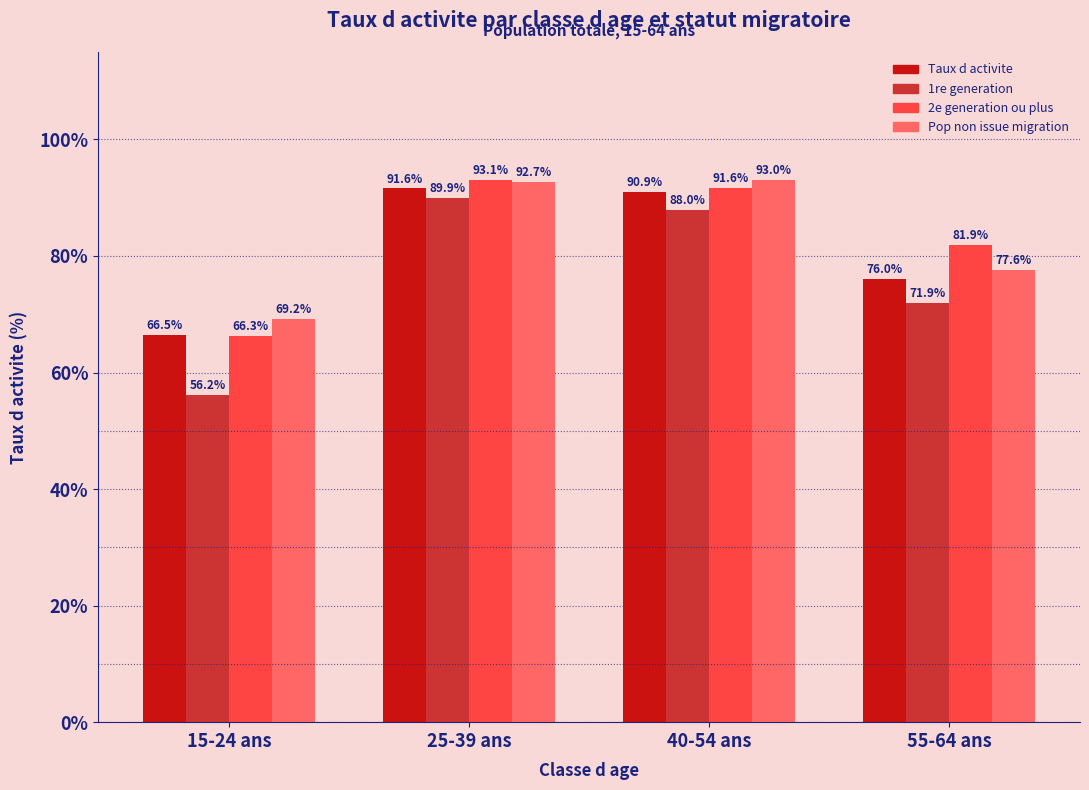

What is the average value of the 1re generation series?

76.5